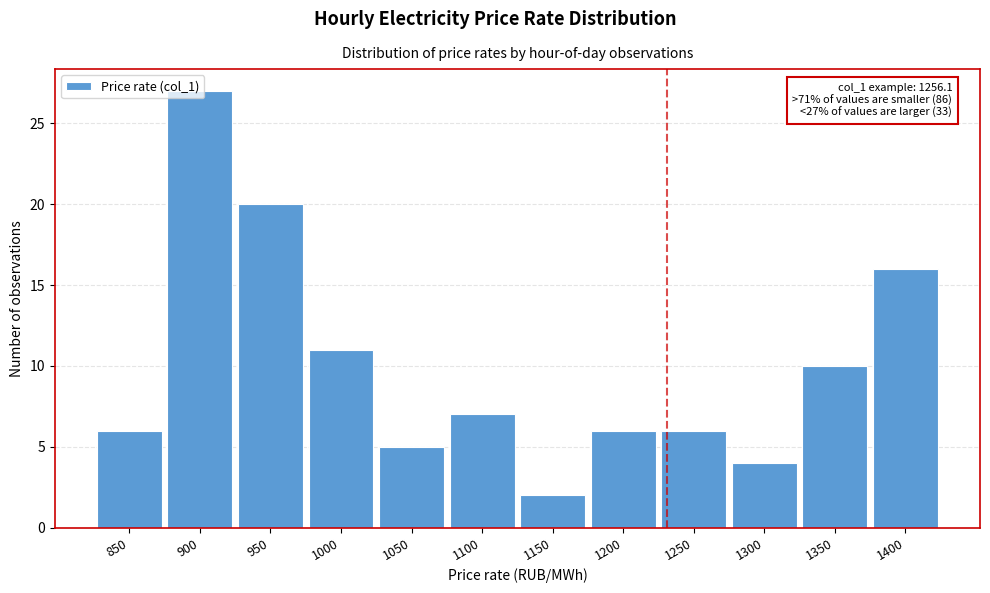

What is the maximum value shown in the chart?

27